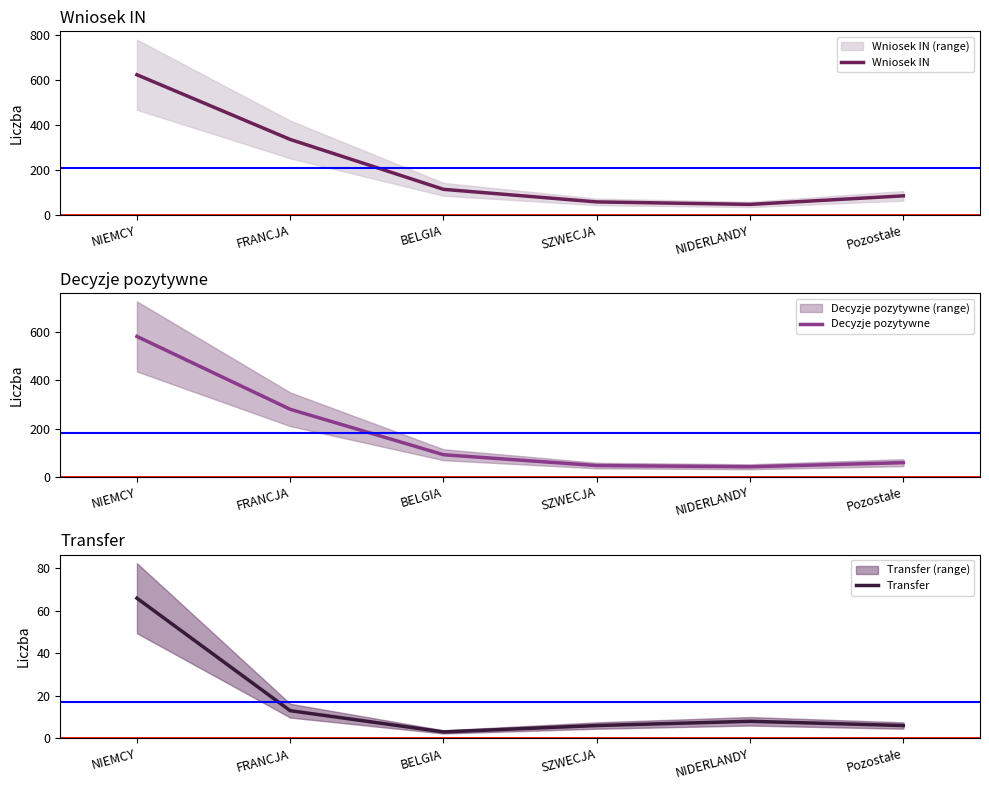

True or false: Decyzje pozytywne and Wniosek IN cross at least once.

False